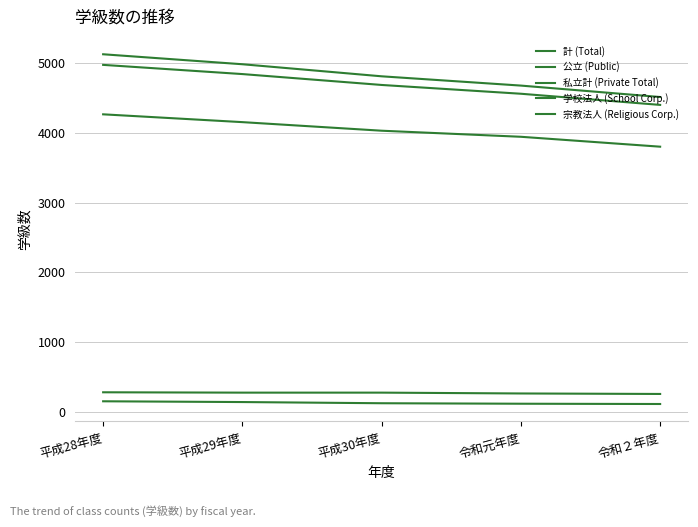

At 平成29年度, list the series in order from largest to smallest.

計 (Total), 私立計 (Private Total), 学校法人 (School Corp.), 宗教法人 (Religious Corp.), 公立 (Public)